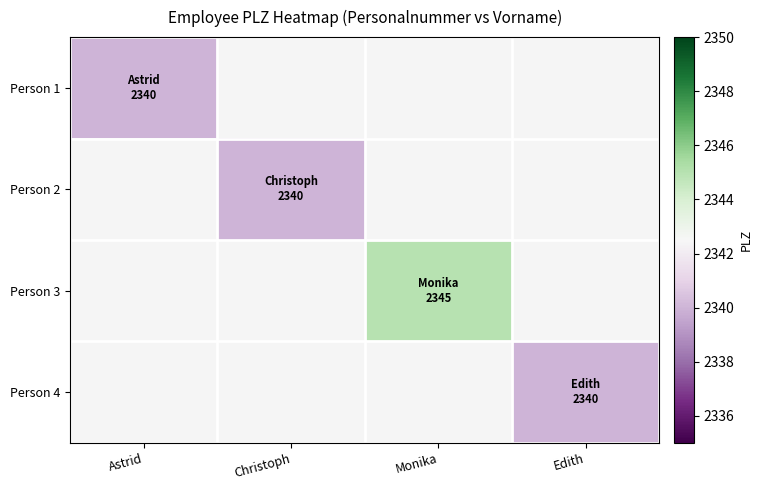

Rank the series at Astrid from highest to lowest value.

Person 1, Person 2, Person 3, Person 4